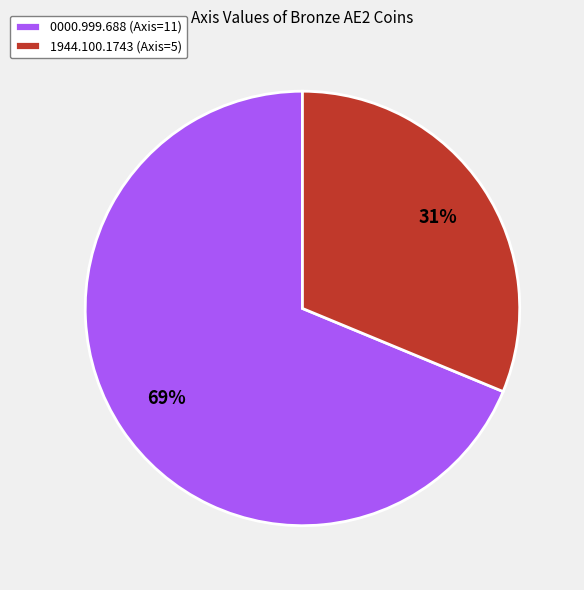

To the nearest percent, what is the combined percentage of 0000.999.688 (Axis=11) and 1944.100.1743 (Axis=5)?

100%